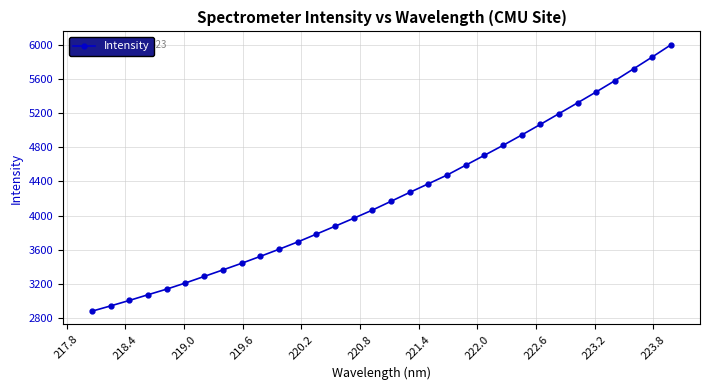

True or false: the data has more than 1 interior local peaks.

False